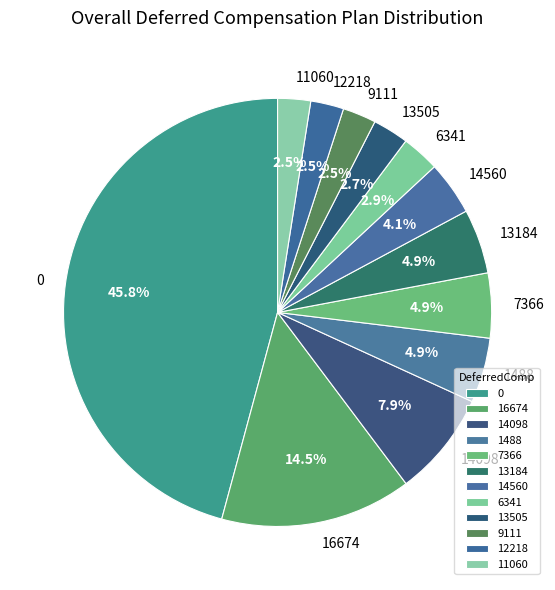

Which has a higher value, 13505 or 13184?

13184